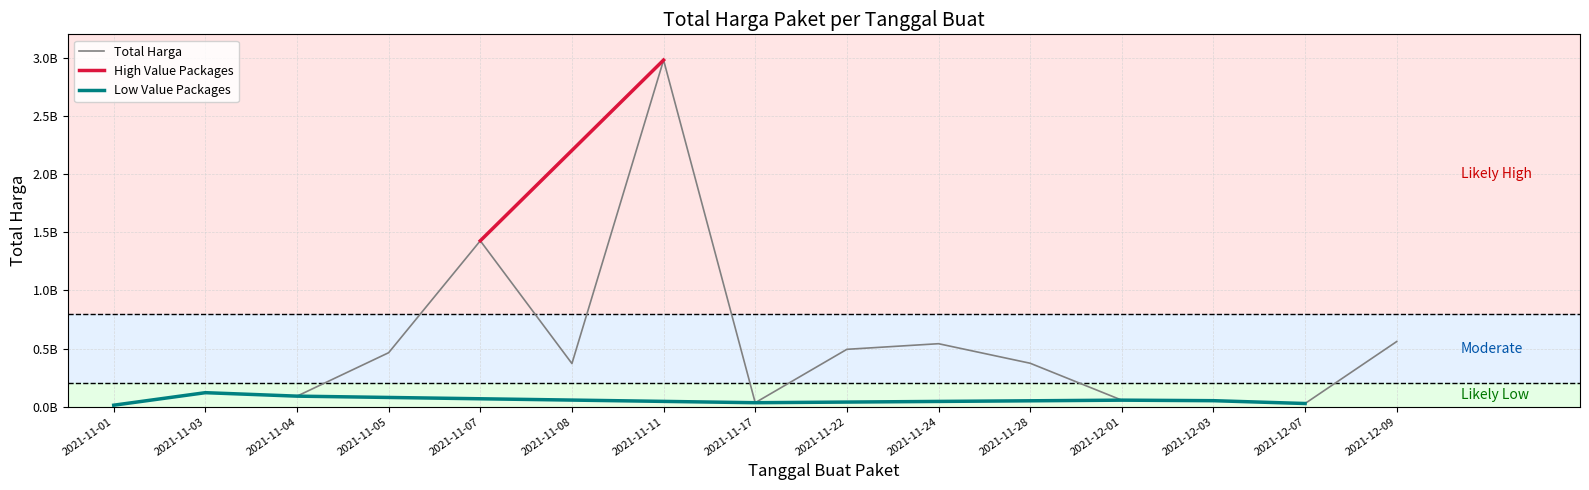

Does the chart have visible grid lines?

Yes